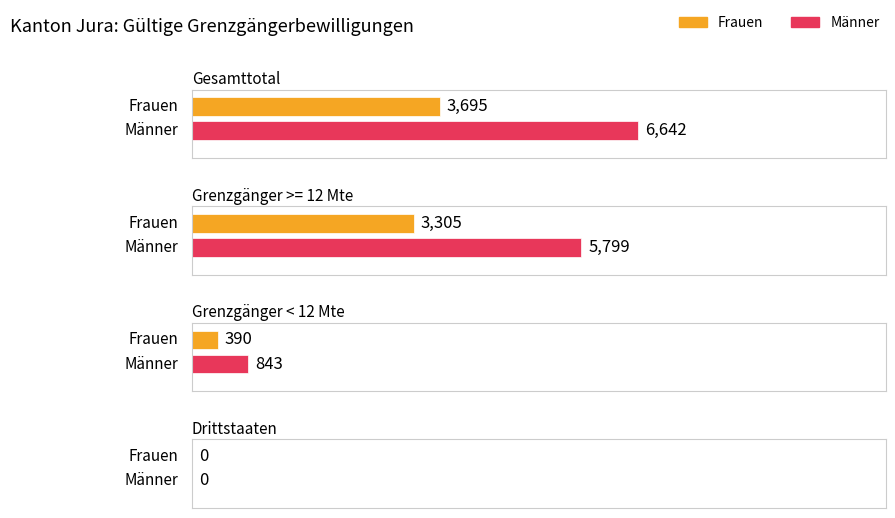

Between Grenzgänger >= 12 Mte and Drittstaaten, which series saw the biggest shift?

Männer